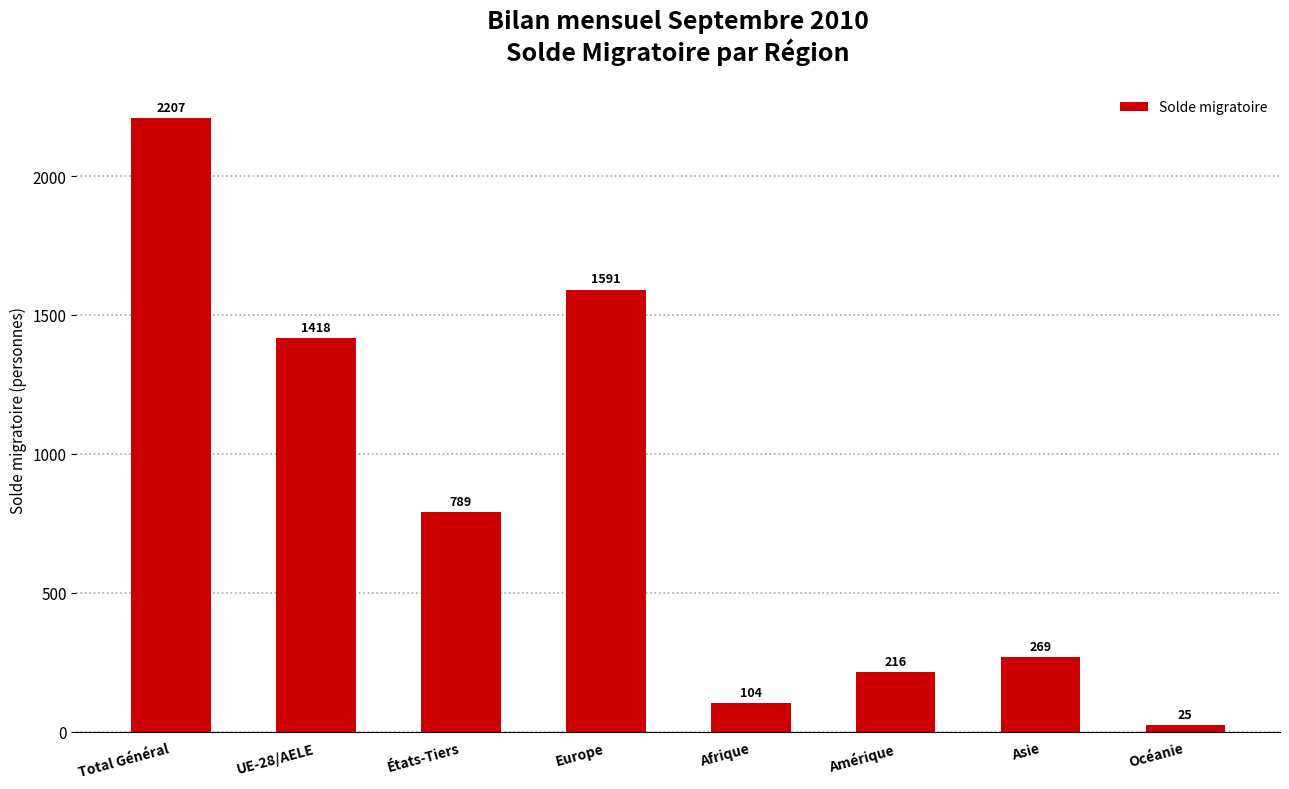

Reading left to right, transcribe all the data shown in this chart.

2207	1418	789	1591	104	216	269	25